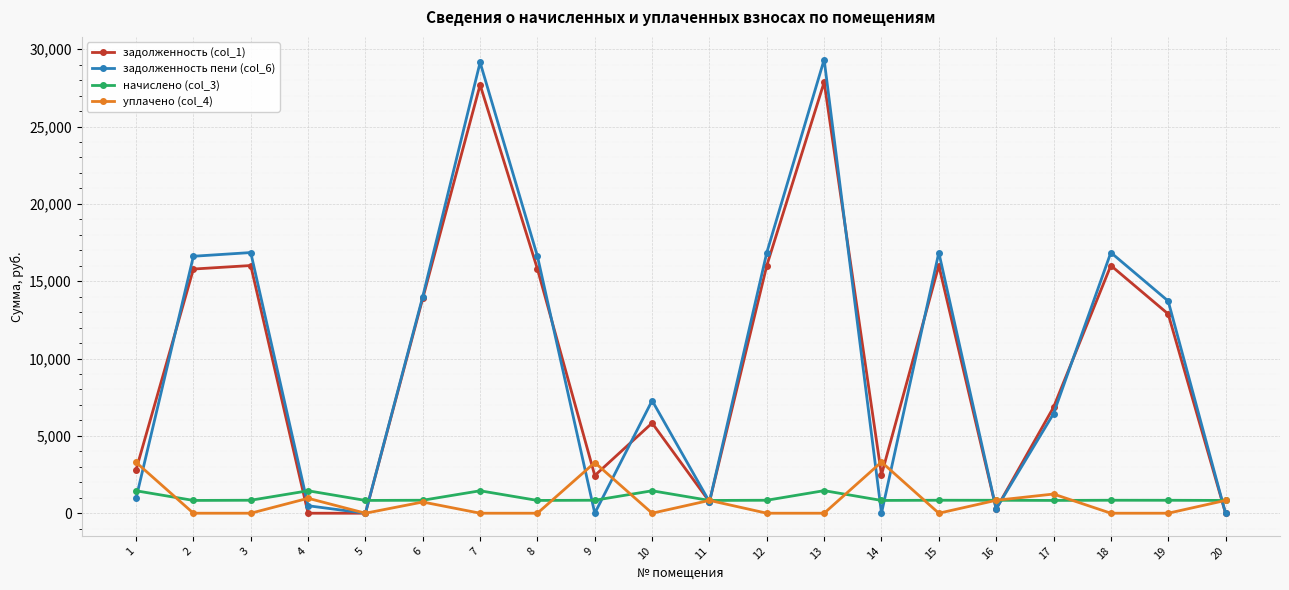

The уплачено (col_4) series shows 2171.3 at 8. True or false?

False